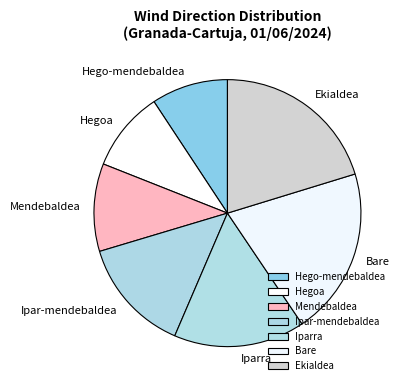

Does Hego-mendebaldea account for over 50% of the chart?

No